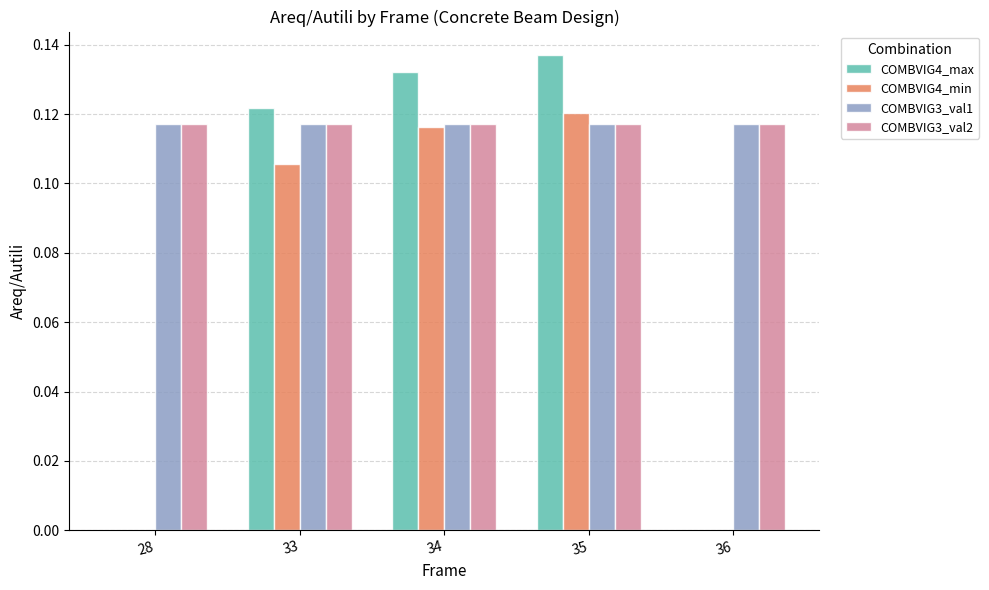

What is the sum of all COMBVIG4_max values?

0.4